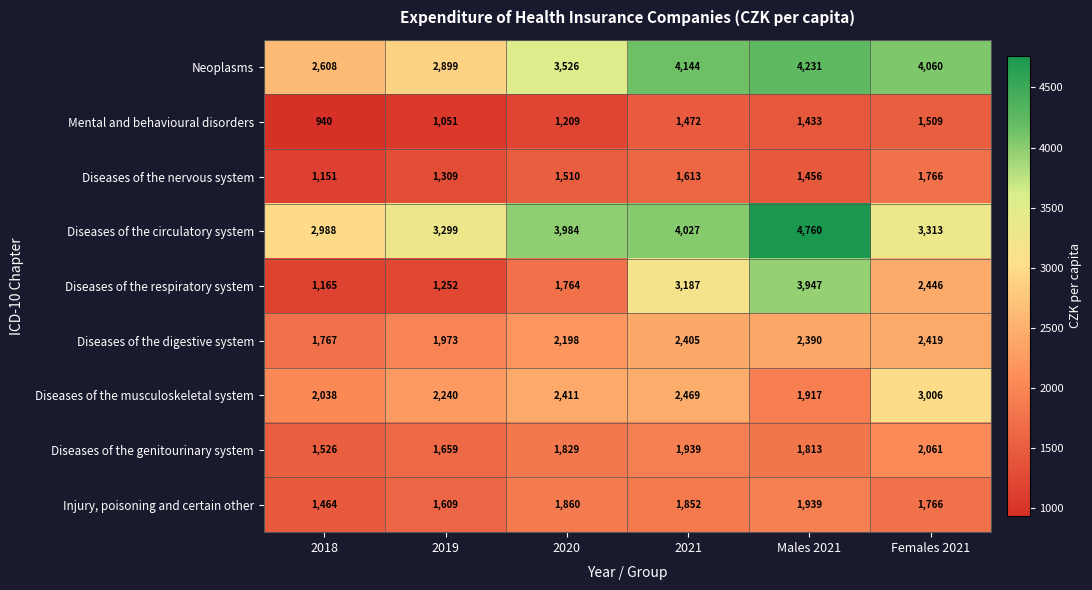

At 2021, list the series in order from smallest to largest.

Mental and behavioural disorders, Diseases of the nervous system, Injury, poisoning and certain other, Diseases of the genitourinary system, Diseases of the digestive system, Diseases of the musculoskeletal system, Diseases of the respiratory system, Diseases of the circulatory system, Neoplasms